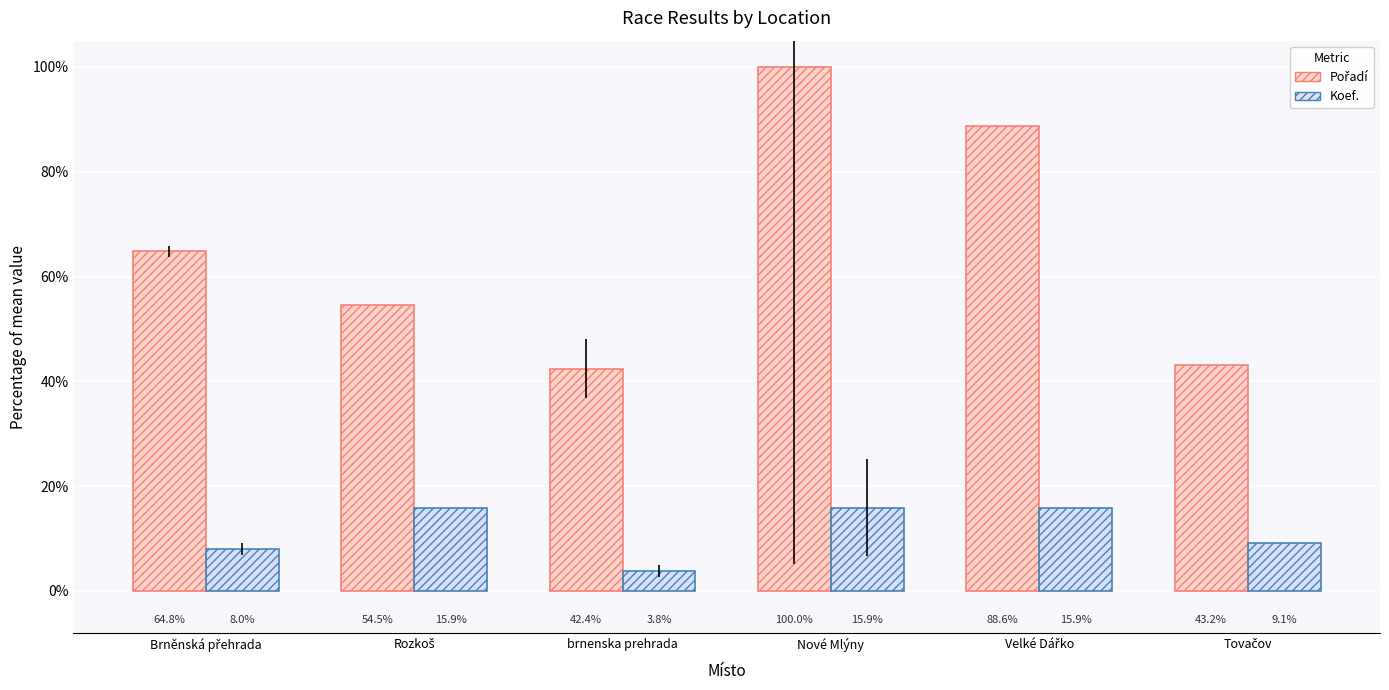

What is the average value of the Koef. series?

11.4